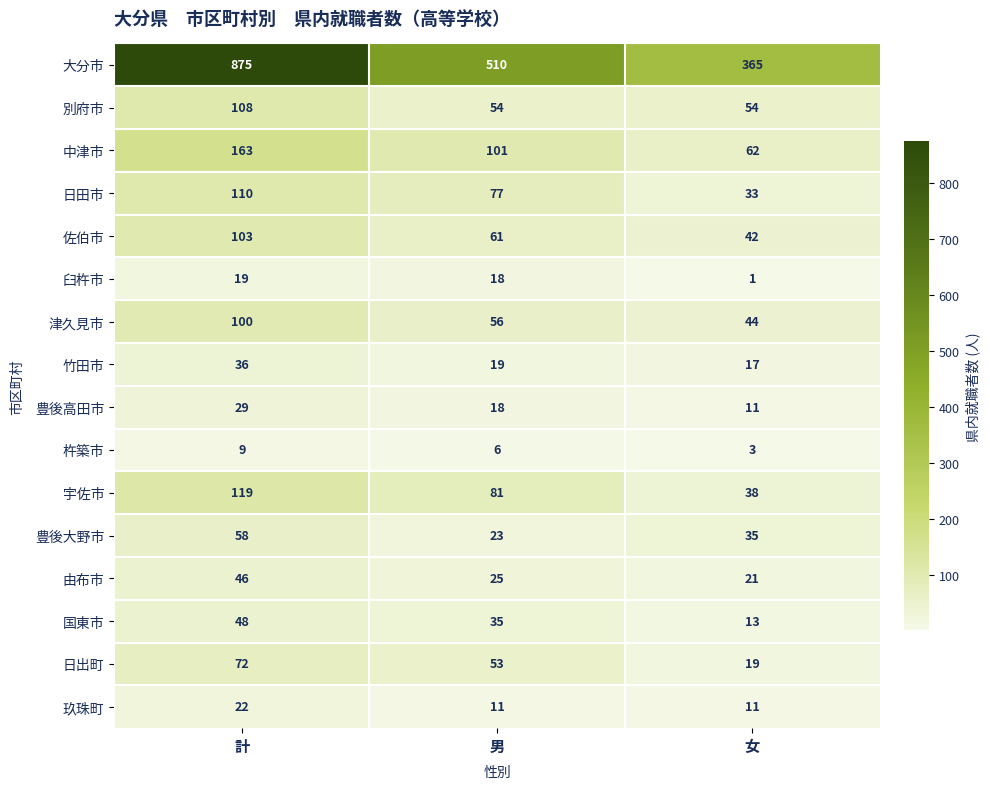

True or false: 由布市 has a value of 25 at 男.

True